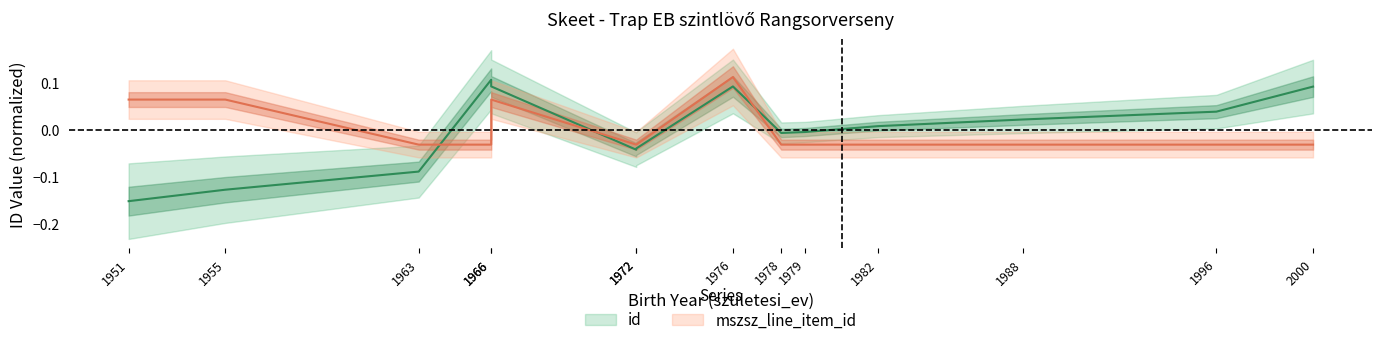

True or false: id has a value of -0.1 at 1951.

False